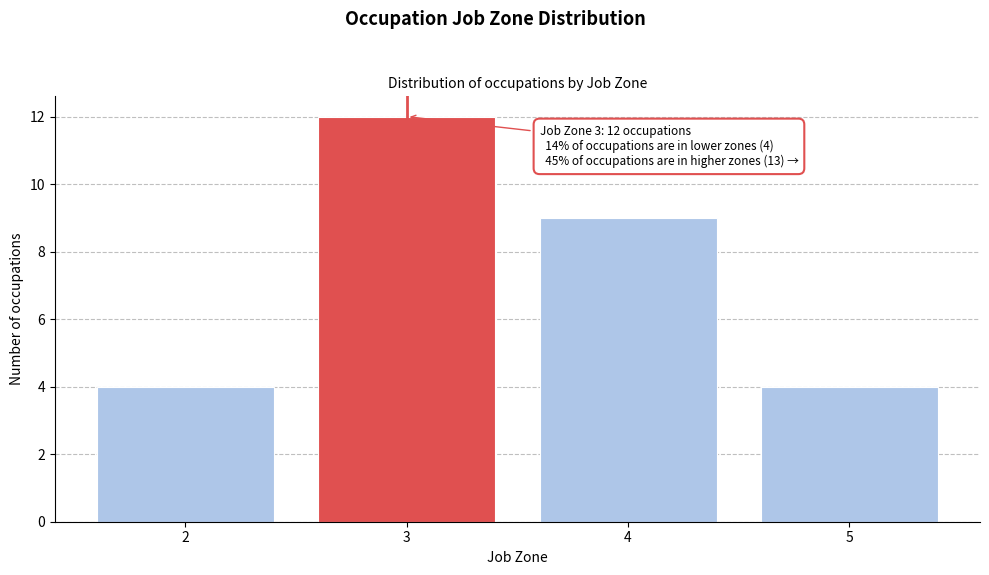

Reading left to right, transcribe all the data shown in this chart.

4	12	9	4